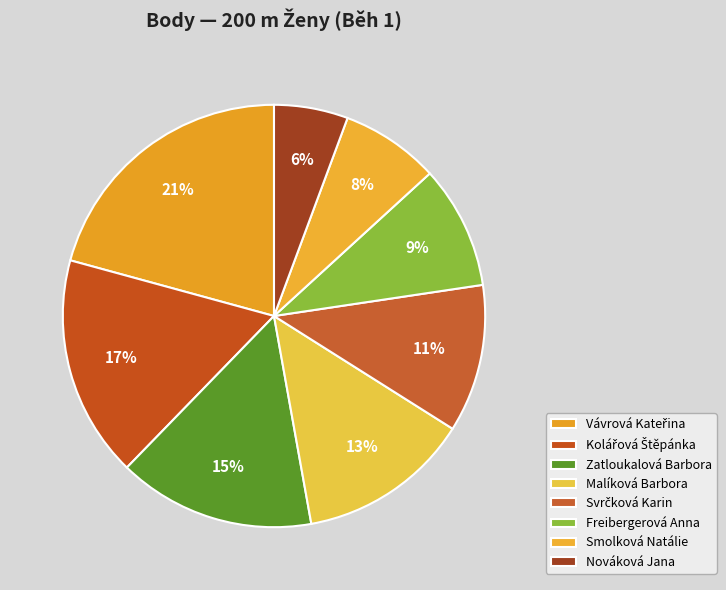

To the nearest percent, what is the combined percentage of Nováková Jana and Malíková Barbora?

19%